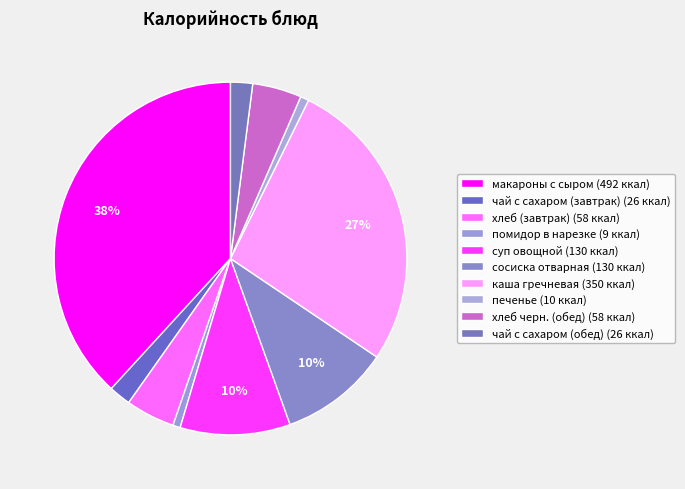

To the nearest percent, what is the average slice percentage?

10%